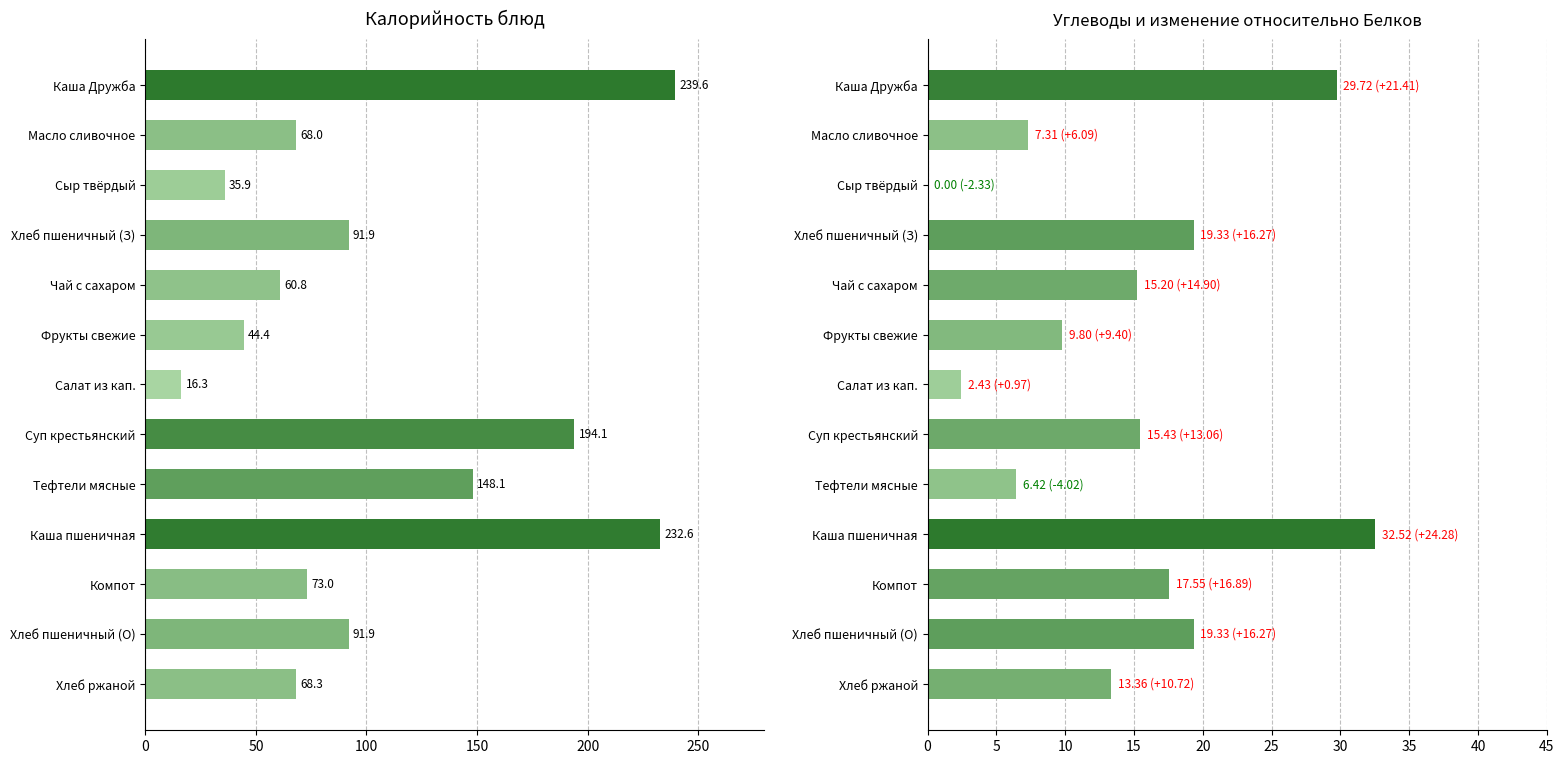

How many bars are there in each group?

2